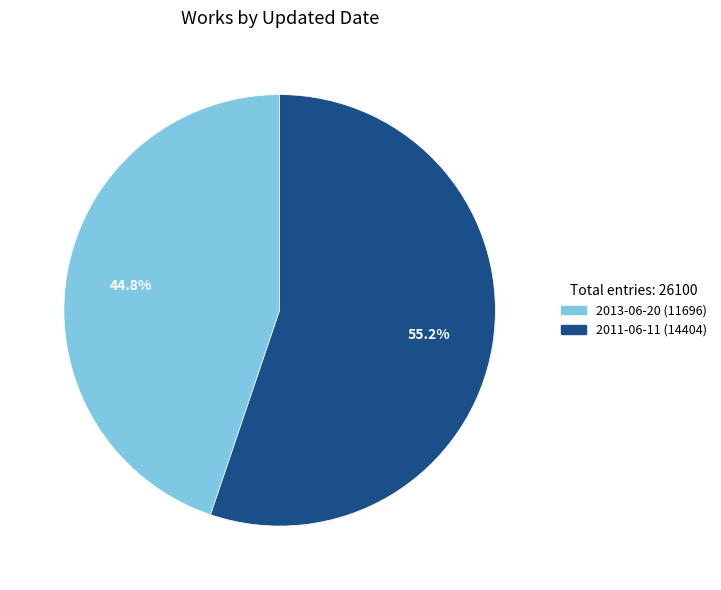

To the nearest percent, what is the combined percentage of 2011-06-11 and 2013-06-20?

100%